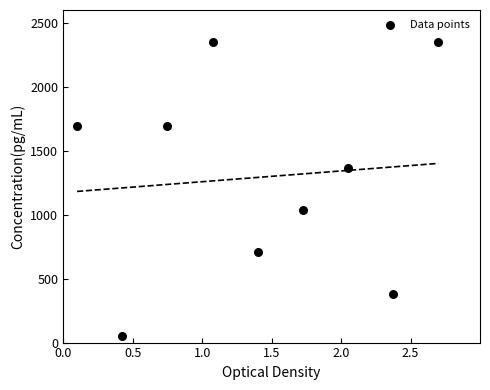

What is the average Y value?

1291.3